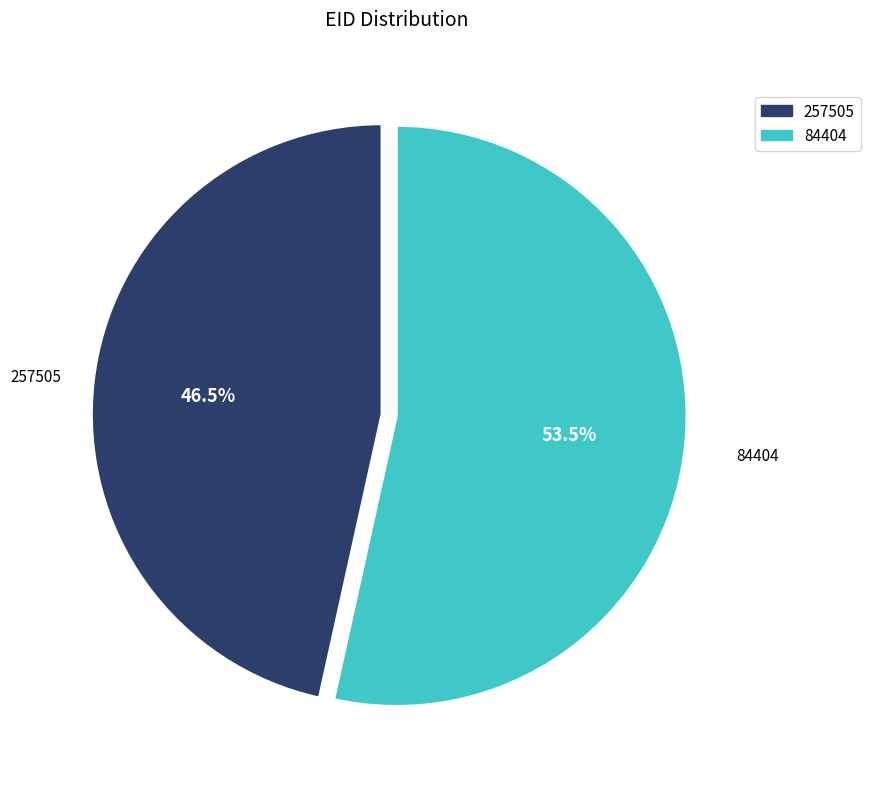

Which slice is the largest?

84404